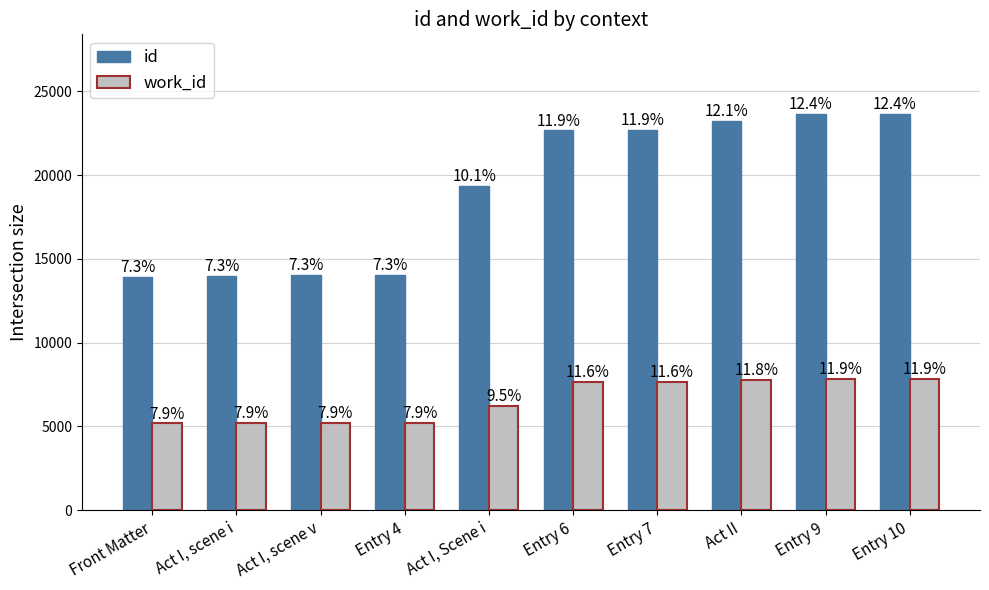

Rank the categories by work_id value from highest to lowest.

Entry 9, Entry 10, Act II, Entry 6, Entry 7, Act I, Scene i, Entry 4, Act I, scene v, Act I, scene i, Front Matter